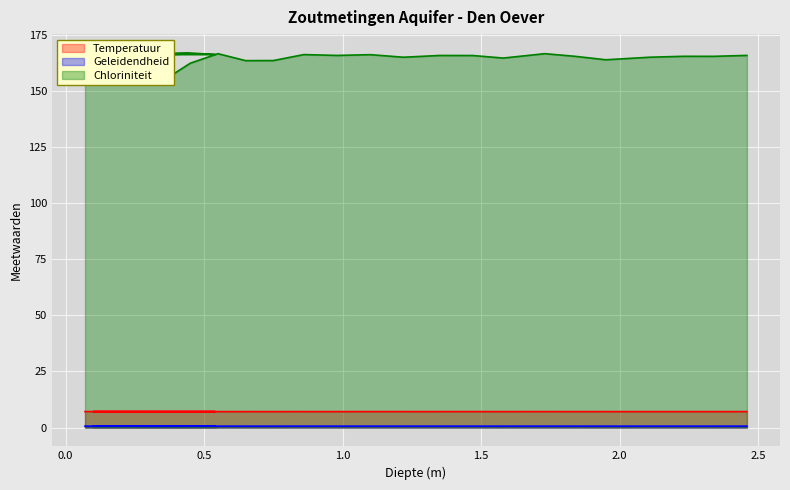

What are all the series names shown in the legend?

Temperatuur, Geleidendheid, Chloriniteit